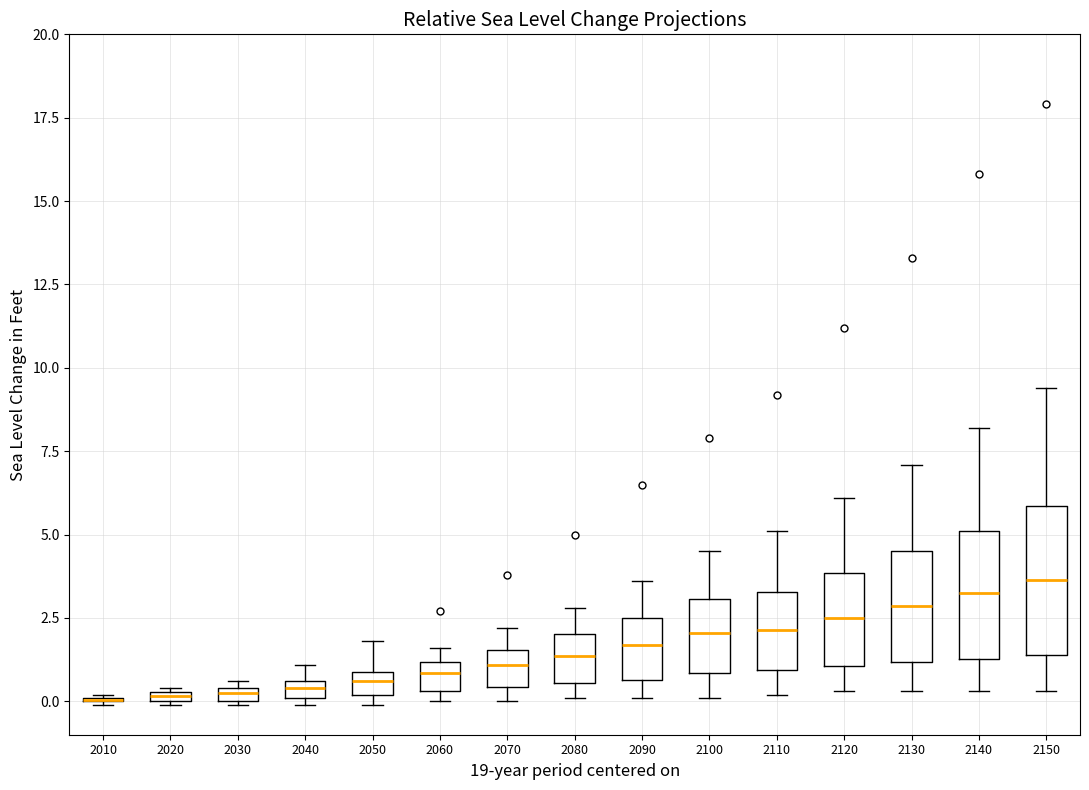

Where is the lower edge of the box at x = 2050 on the y-axis? The values are not printed on the chart, so give them approximately, as read against the axis.

0.0